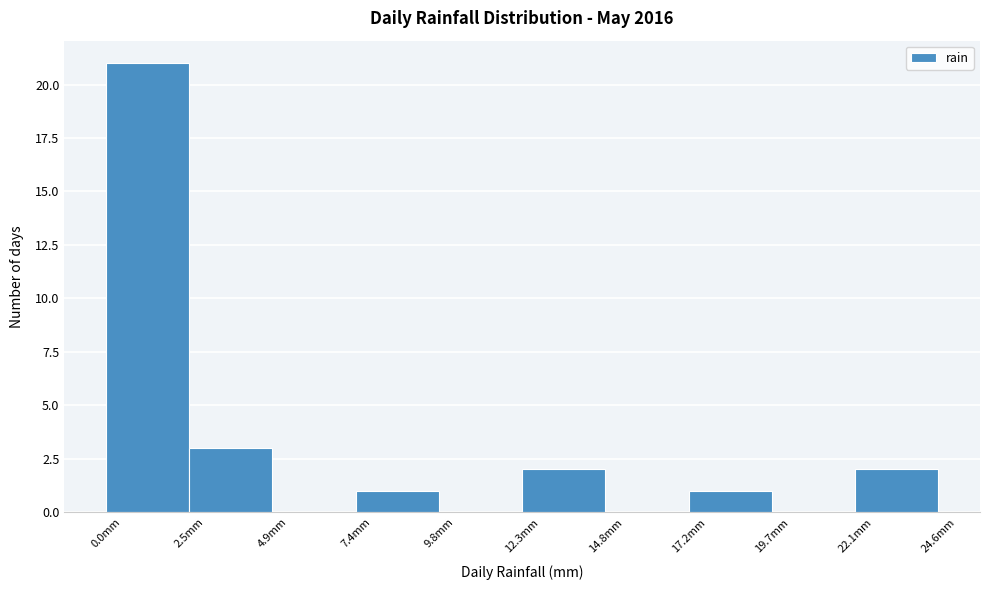

Which range on the x-axis has the tallest bar?

0.0 to 2.5